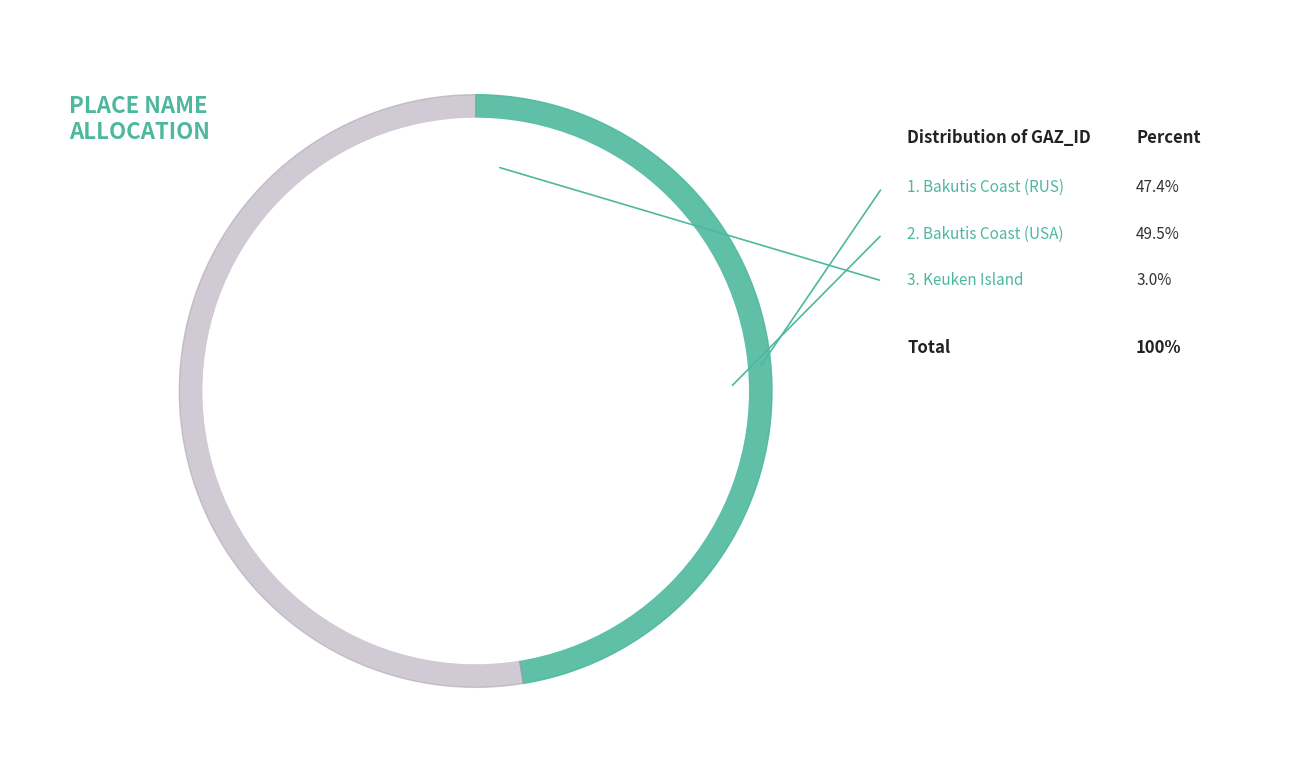

Is there any slice that represents more than half of the pie?

No